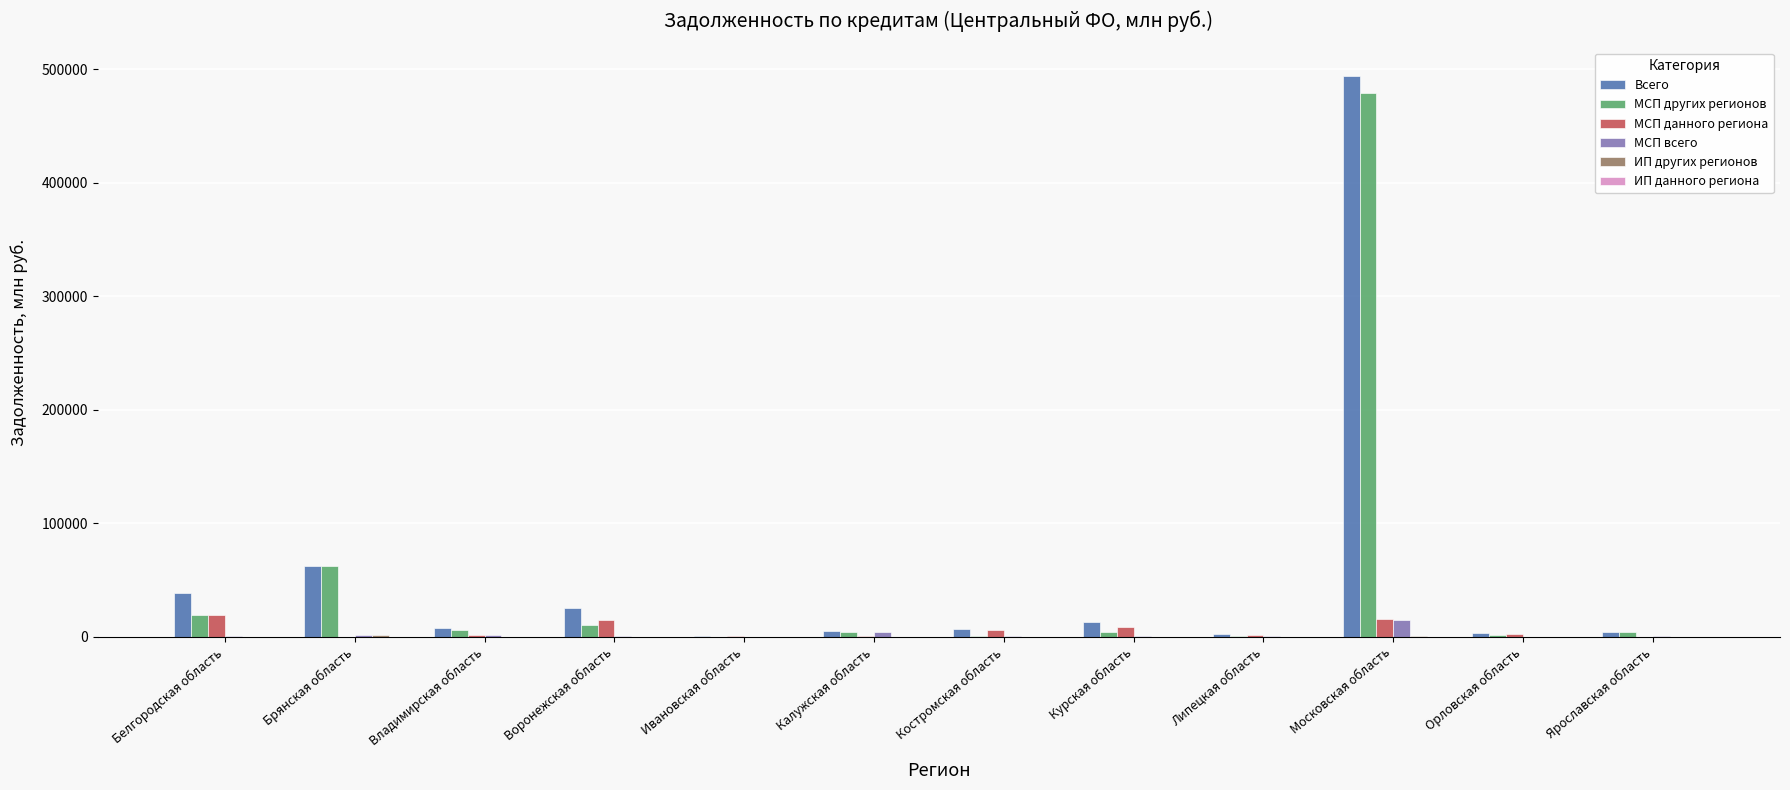

True or false: Всего has a value of 37982 at Белгородская область.

True